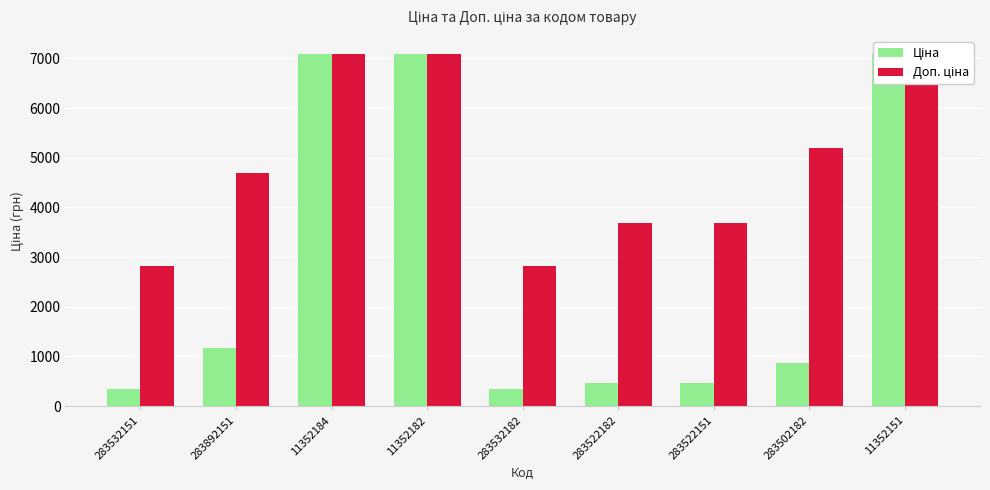

What is the spread (max minus min) of values at 283892151?

3524.1